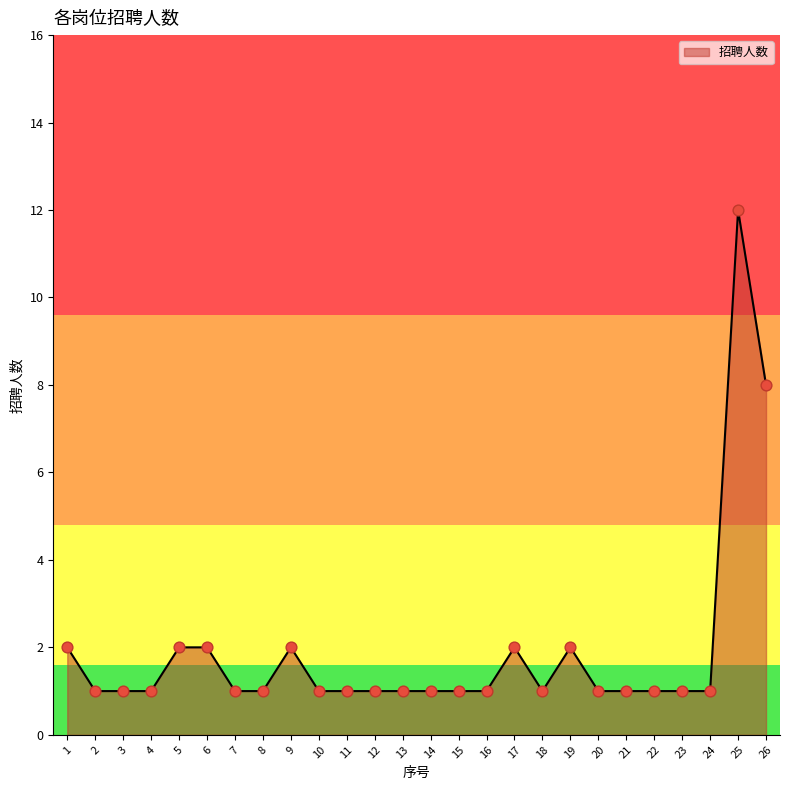

What is the change in value from 5 to 26?

+6